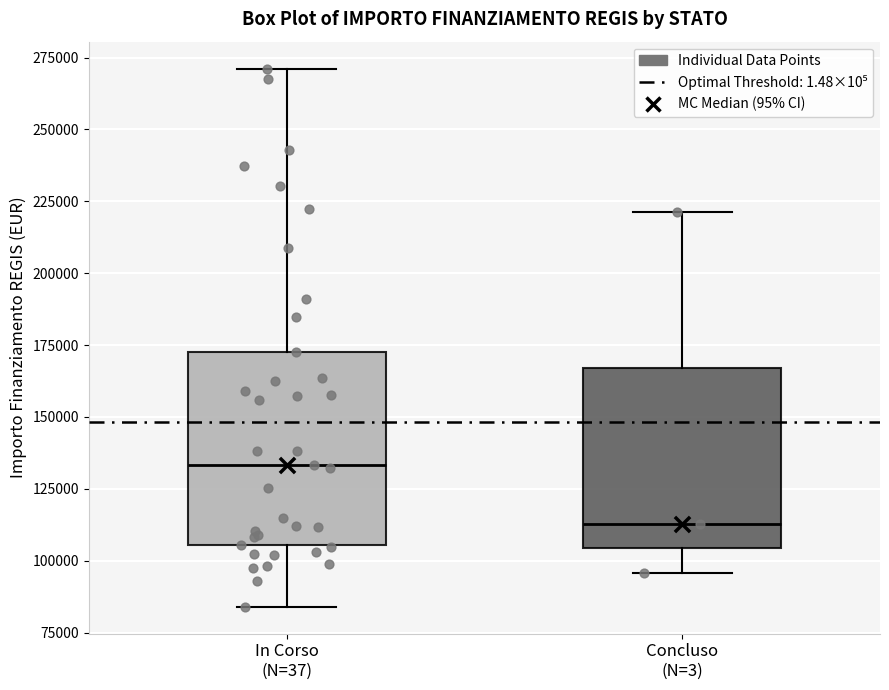

Which box has the highest median line?

In Corso (N=37)